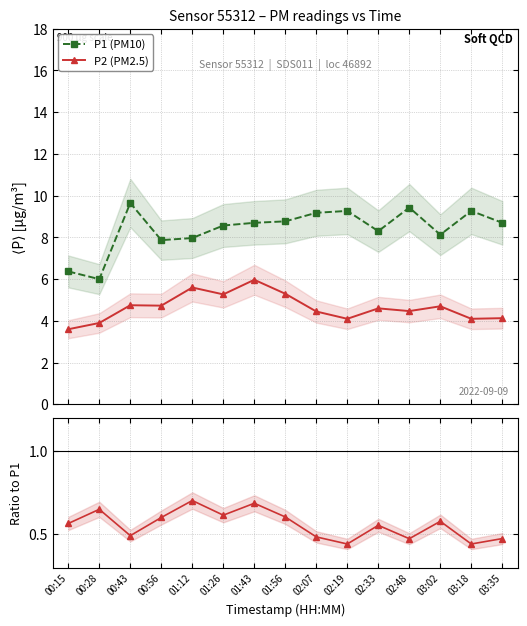

The P2/P1 series shows 0.5 at 00:43. True or false?

True